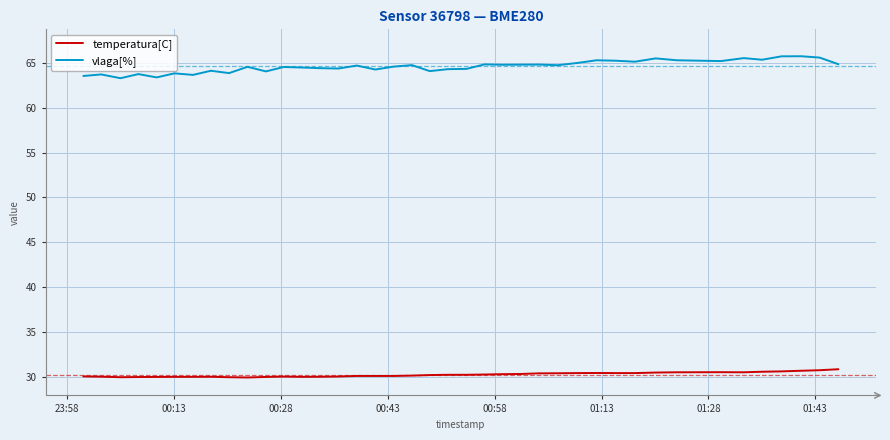

Which series has the largest range (max minus min)?

vlaga[%]